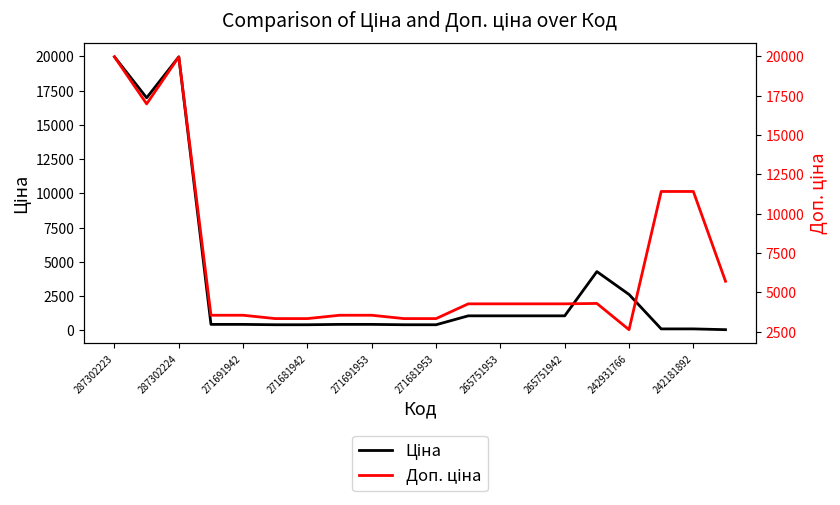

True or false: Ціна has a value of 165.3 at 265751942.

False